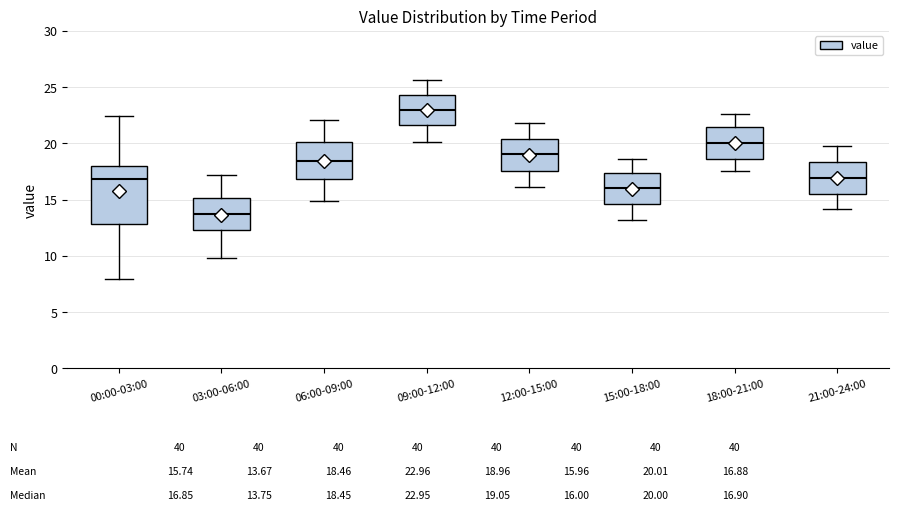

Comparing the boxes themselves (not the whiskers), which one is the tallest?

00:00-03:00